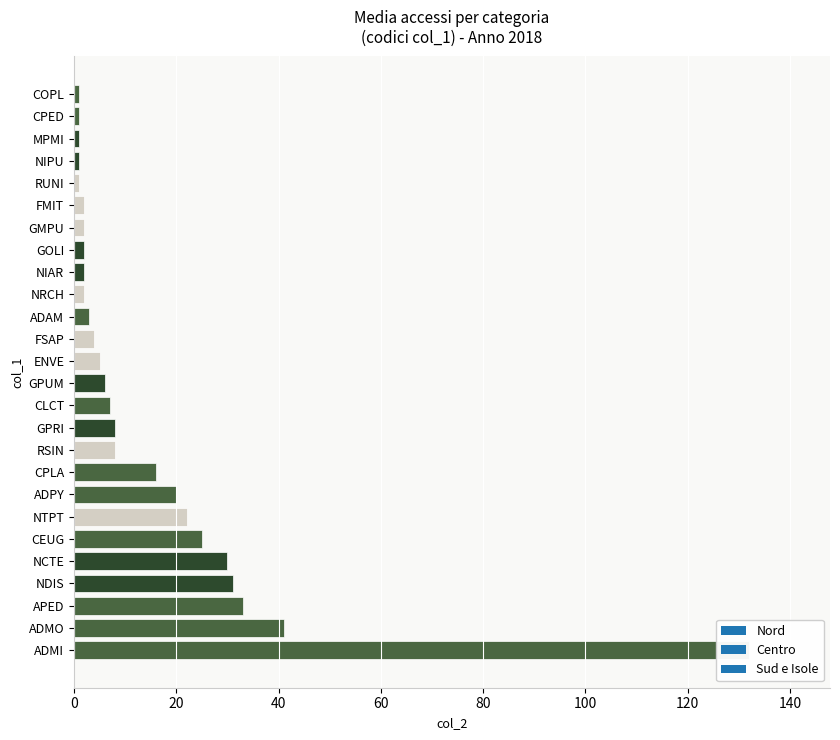

What is the sum of all values?

406